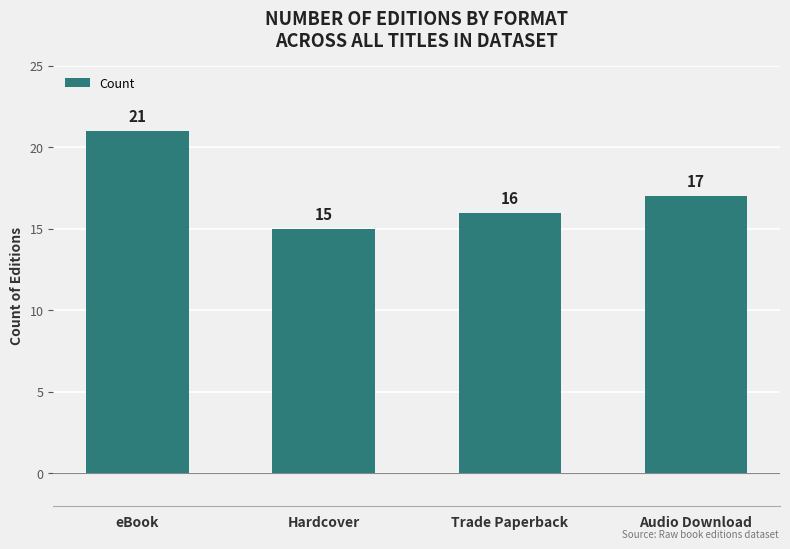

What is the change in value from Hardcover to Trade Paperback?

+1